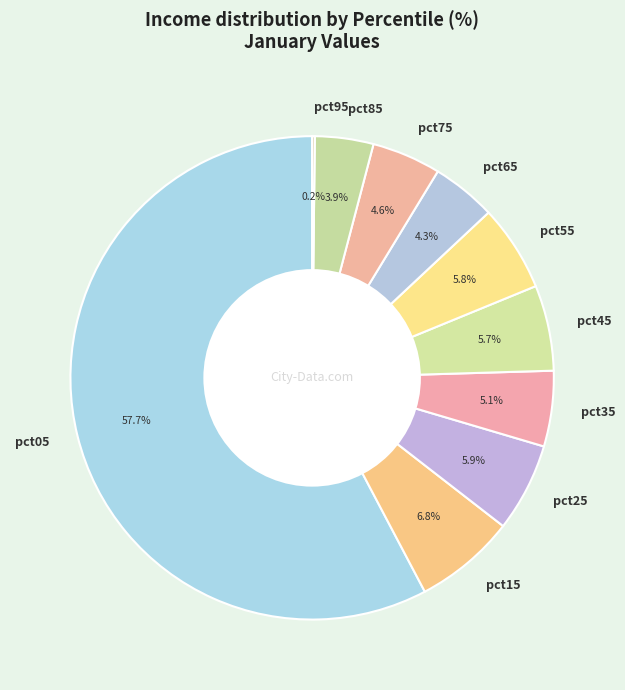

Is it true that pct05 is 58% of the pie?

True